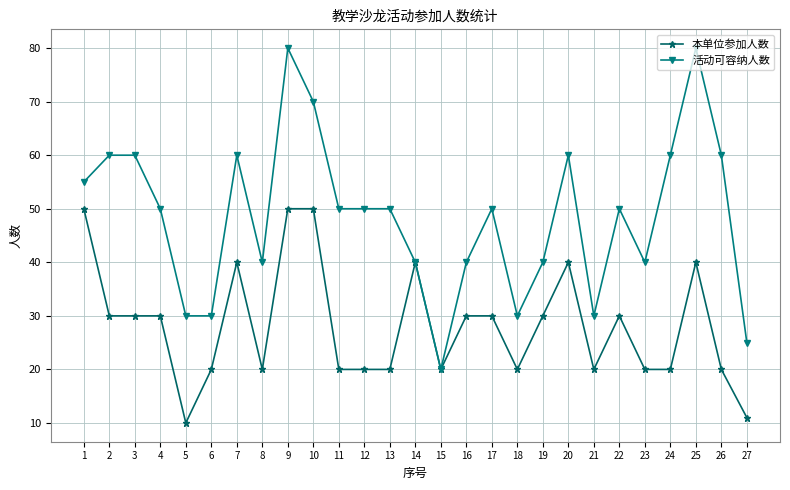

What is the minimum value for 本单位参加人数?

10